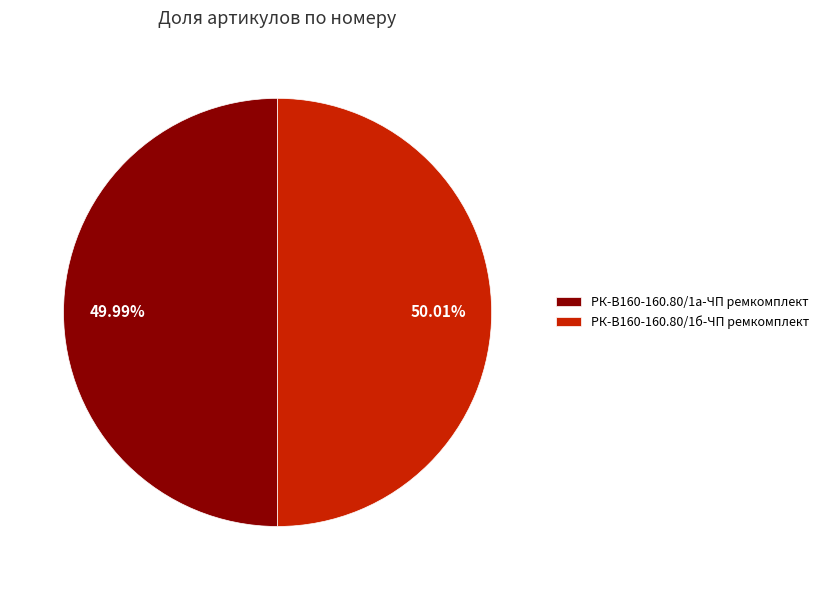

Approximately how many times larger is the value at РК-В160-160.80/1а-ЧП ремкомплект compared to РК-В160-160.80/1б-ЧП ремкомплект?

1.0